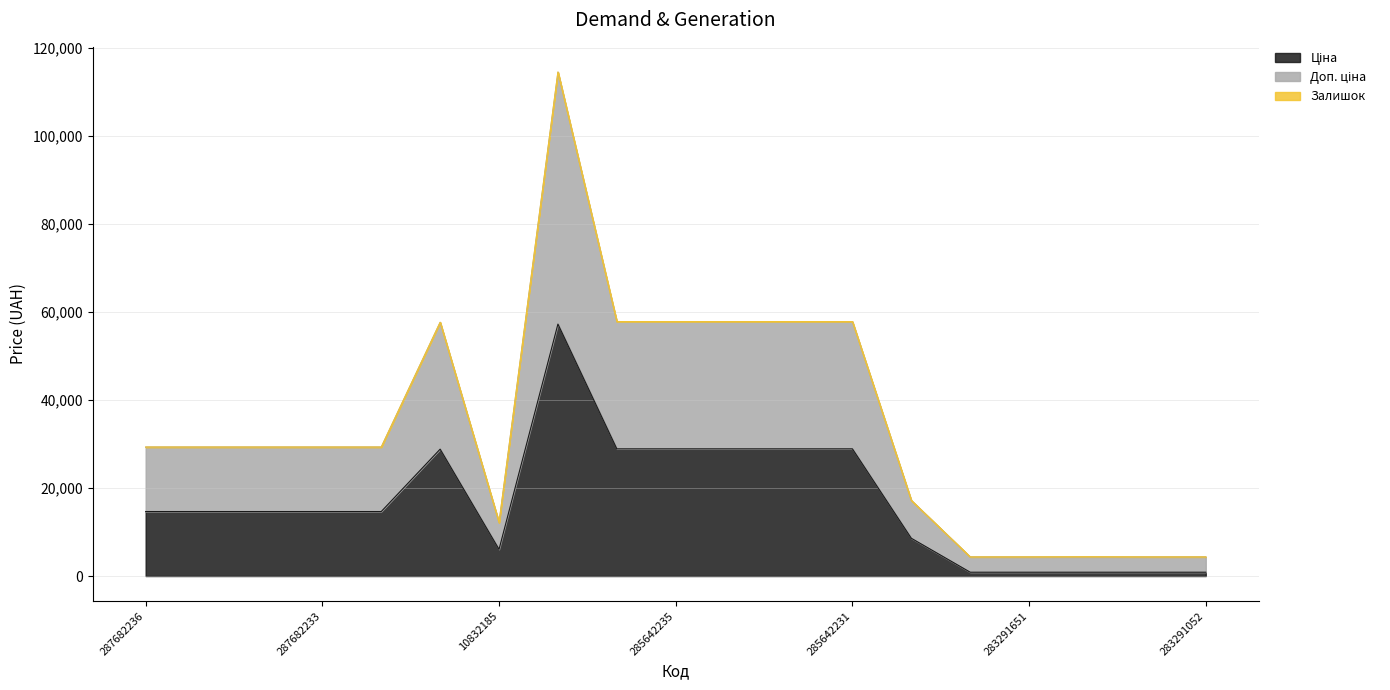

Is the value of Ціна at 285642234 greater than the value of Доп. ціна at 283291650?

Yes